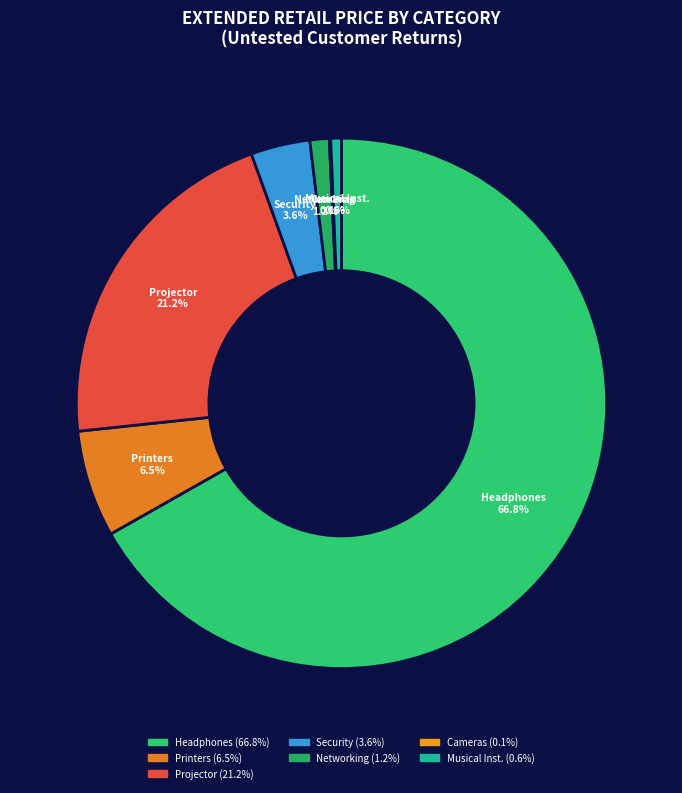

What is the largest slice in the pie chart?

Headphones